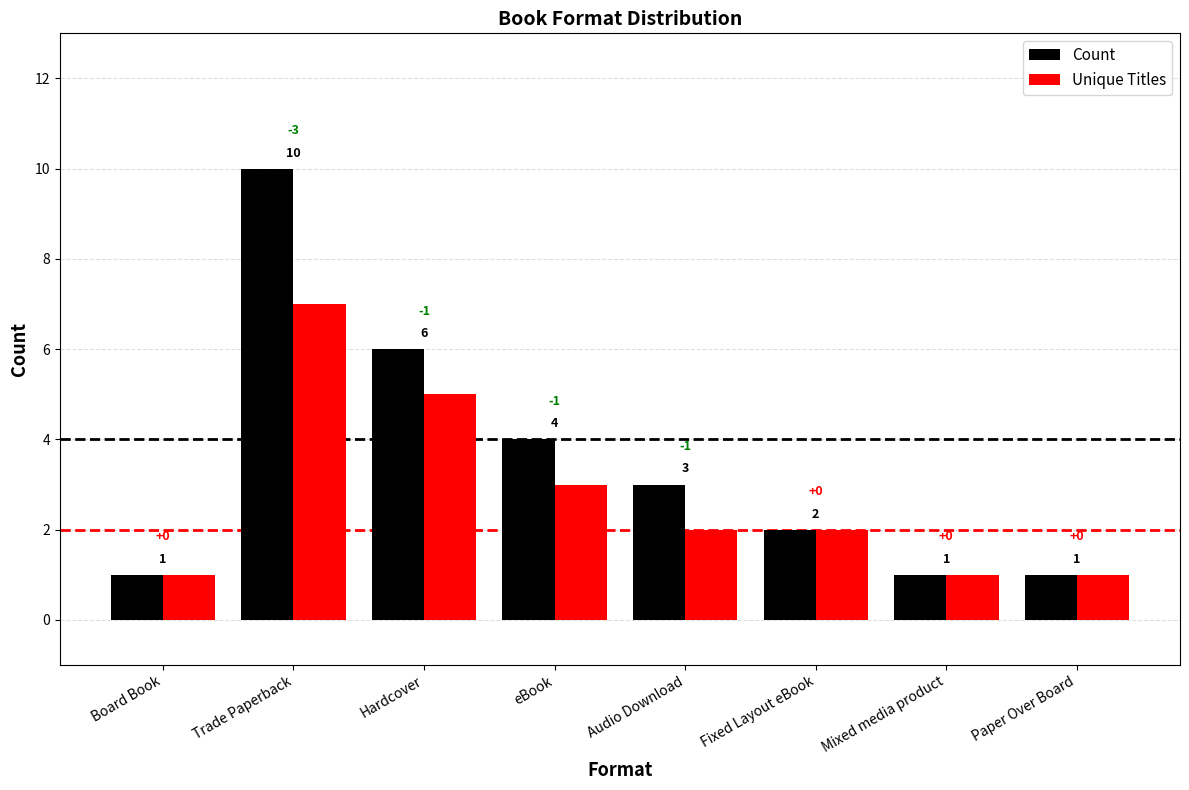

Count the number of categories in the chart.

8